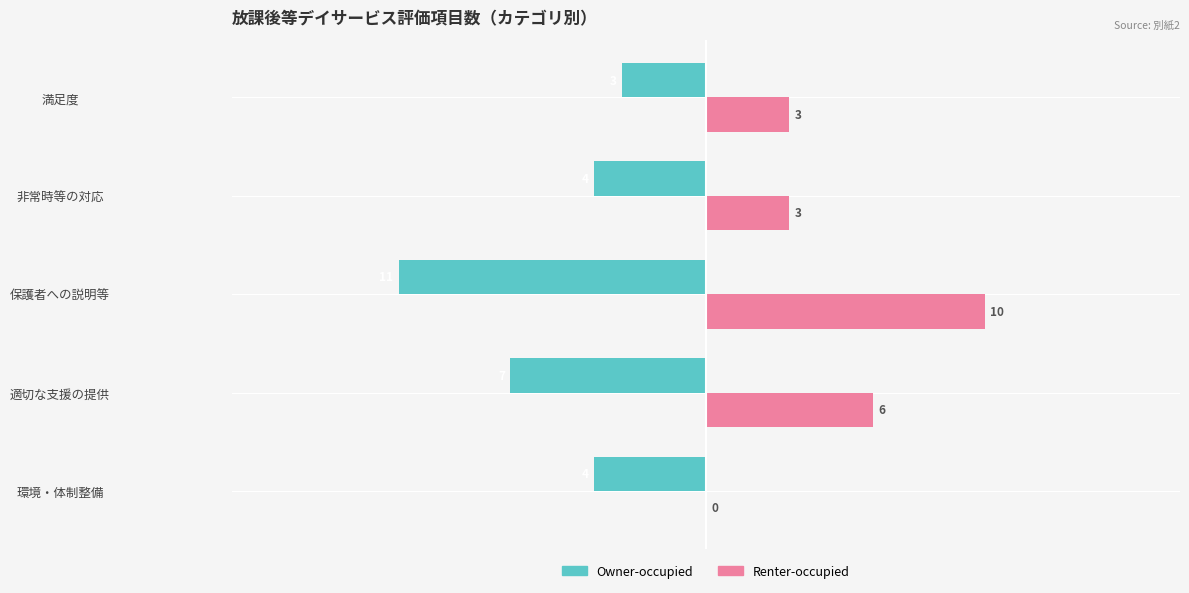

What is the greatest value displayed?

10